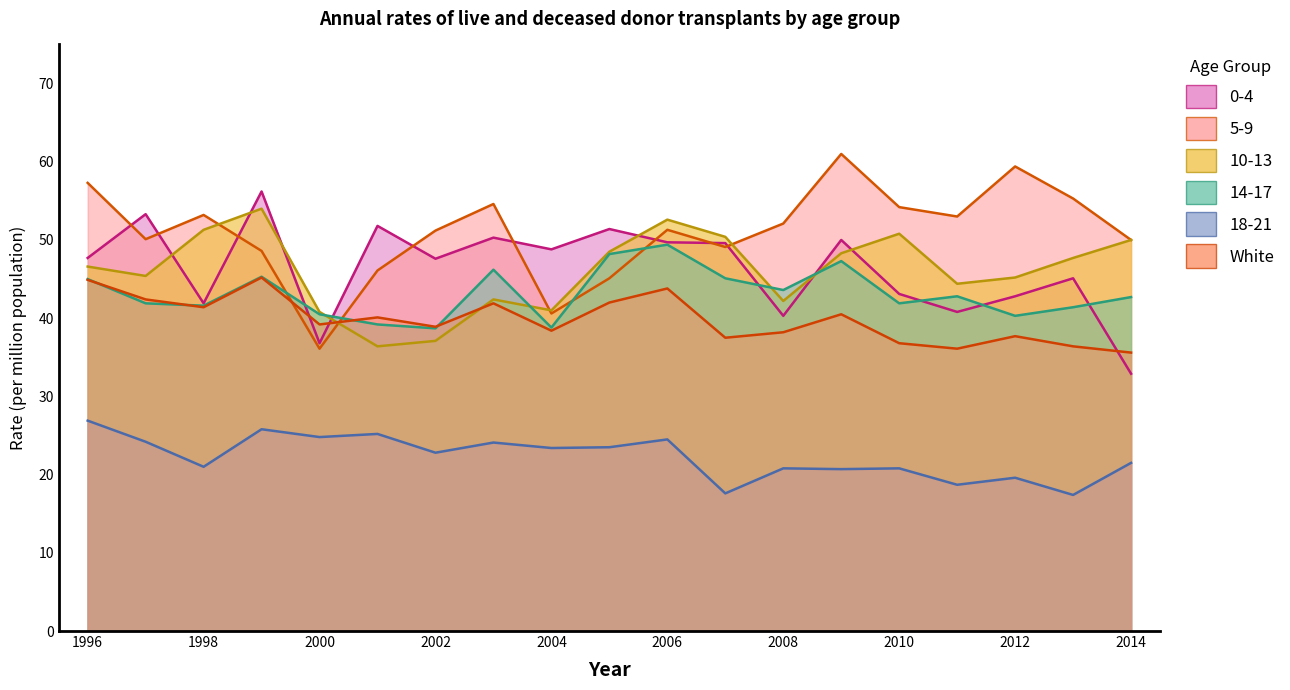

The 10-13 series shows 56.9 at 2000. True or false?

False